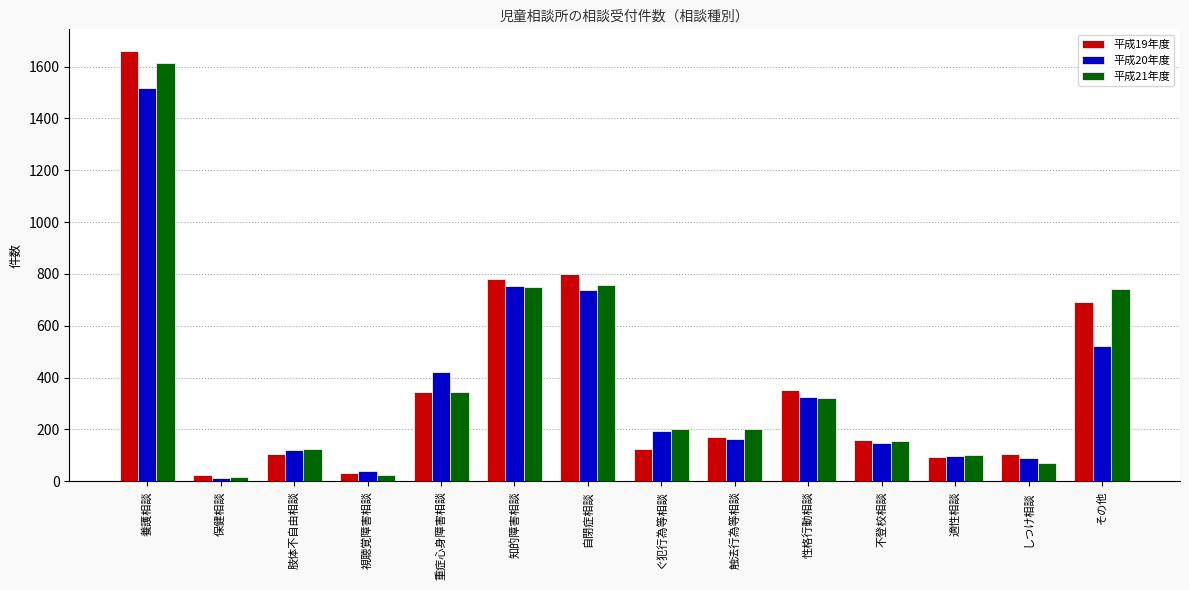

What is the difference between the 平成20年度 values at 肢体不自由相談 and 触法行為等相談?

44